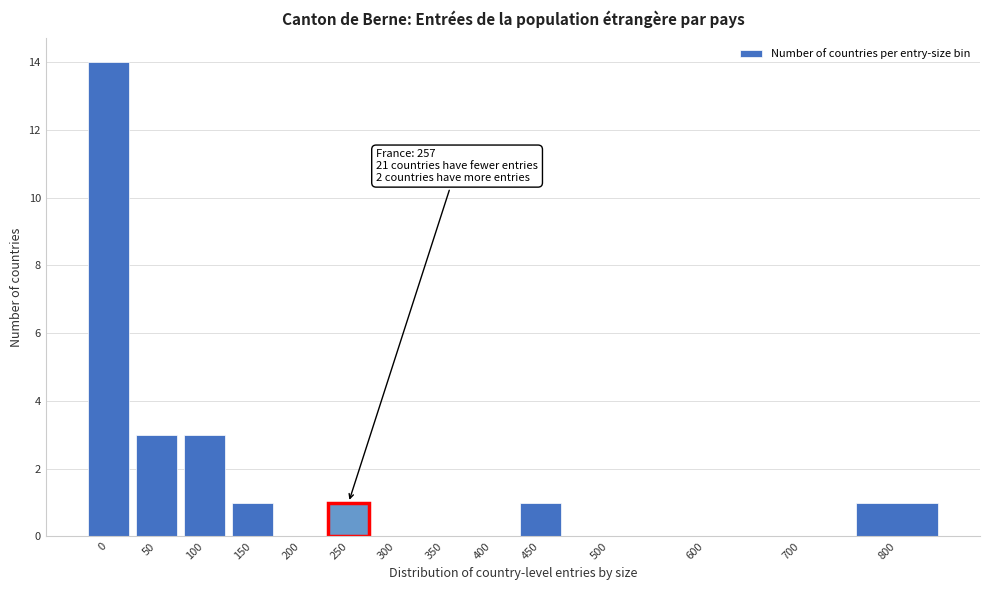

What is the sum of all values?

24